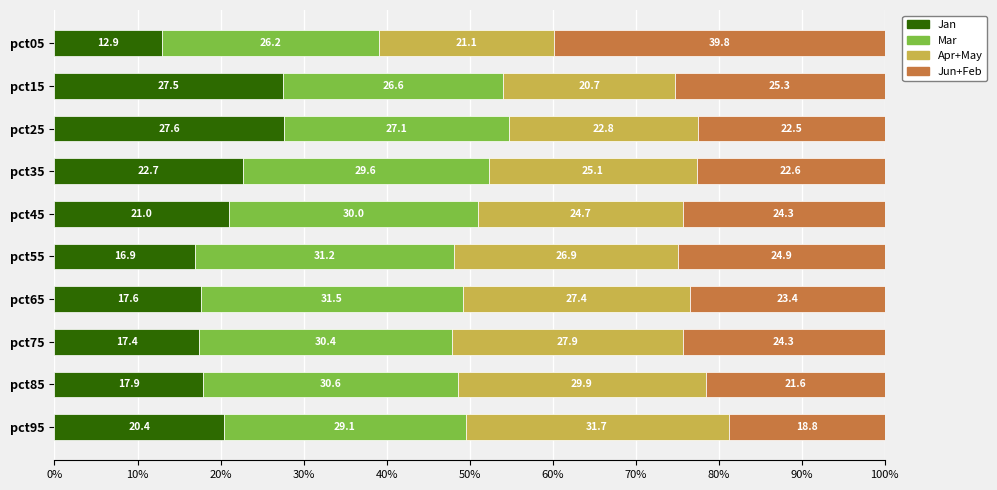

What is the total value across all series at pct45?

100.0